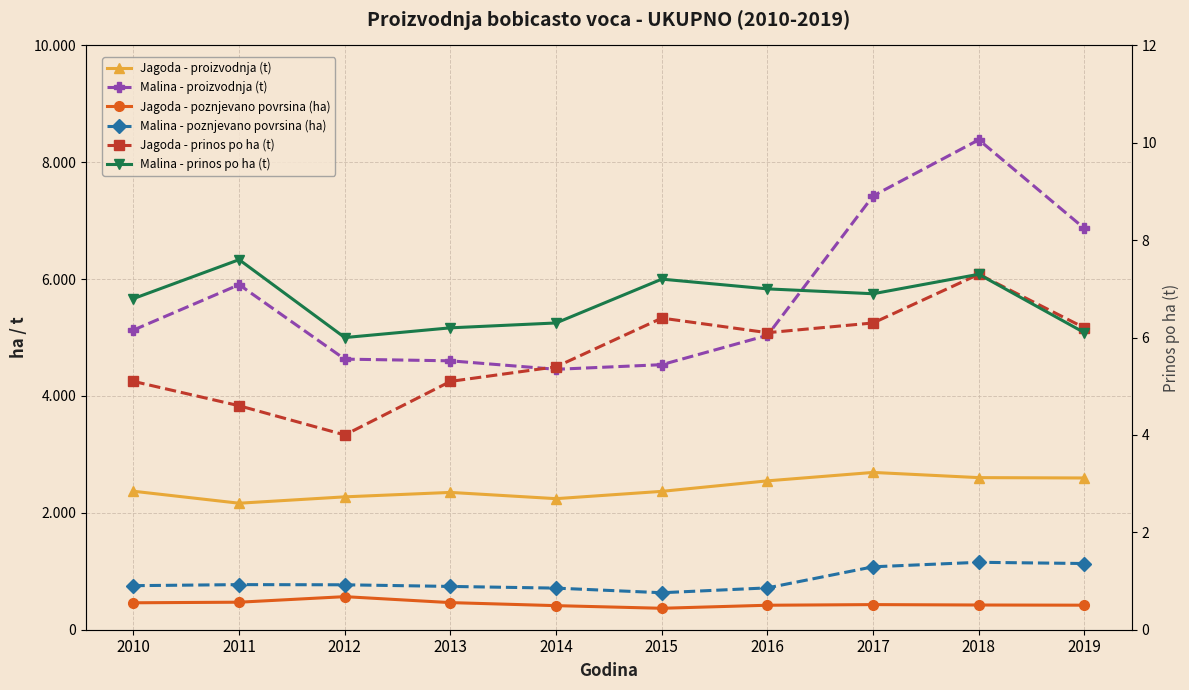

Reading left to right, transcribe all the data shown in this chart.

Jagoda - proizvodnja (t): 2010=2370.0	2011=2165.0	2012=2274.0	2013=2350.0	2014=2243.0	2015=2368.0	2016=2548.0	2017=2692.0	2018=2603.0	2019=2597.0
Malina - proizvodnja (t): 2010=5129.0	2011=5905.0	2012=4631.0	2013=4602.0	2014=4457.0	2015=4536.0	2016=5038.0	2017=7425.0	2018=8385.0	2019=6867.0
Jagoda - poznjevano povrsina (ha): 2010=461.0	2011=471.0	2012=566.0	2013=464.0	2014=412.0	2015=367.0	2016=419.0	2017=430.0	2018=423.0	2019=420.0
Malina - poznjevano povrsina (ha): 2010=754.0	2011=772.0	2012=769.0	2013=741.0	2014=712.0	2015=633.0	2016=716.0	2017=1077.0	2018=1154.0	2019=1133.0
Jagoda - prinos po ha (t): 2010=5.1	2011=4.6	2012=4.0	2013=5.1	2014=5.4	2015=6.4	2016=6.1	2017=6.3	2018=7.3	2019=6.2
Malina - prinos po ha (t): 2010=6.8	2011=7.6	2012=6.0	2013=6.2	2014=6.3	2015=7.2	2016=7.0	2017=6.9	2018=7.3	2019=6.1